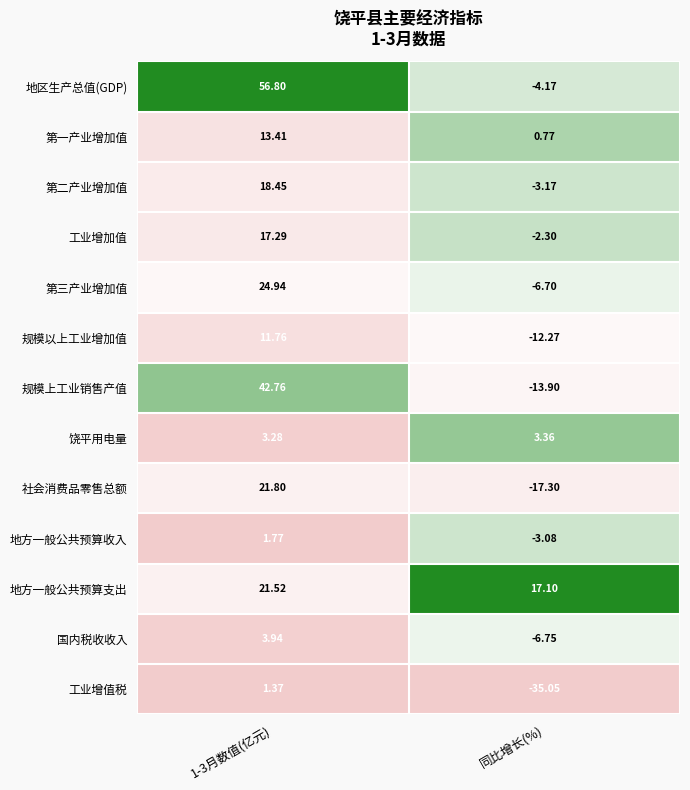

Between 1-3月数值(亿元) and 同比增长(%), which series saw the biggest shift?

地区生产总值(GDP)